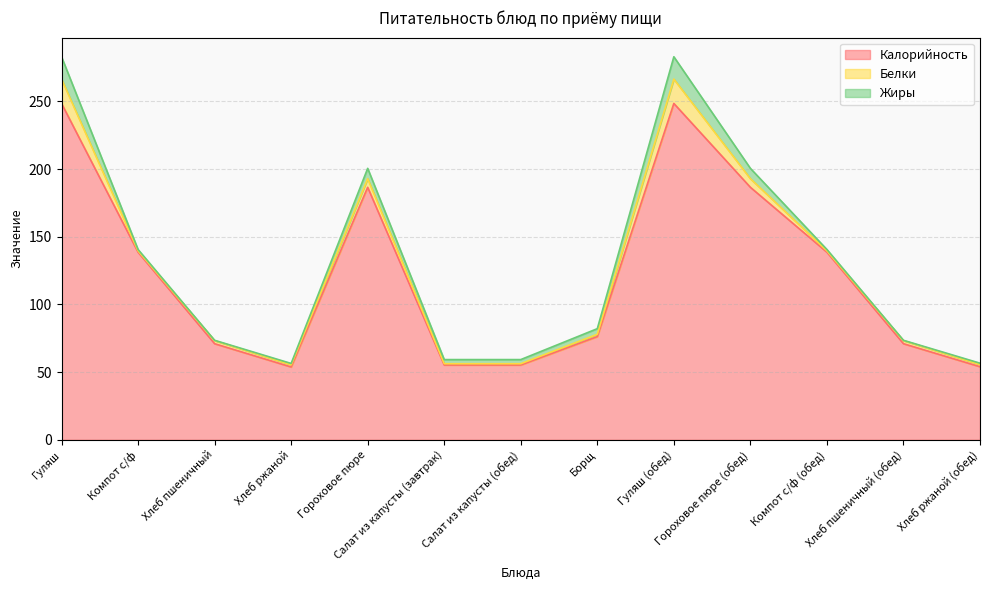

At which category is the sum across all series the highest?

Гуляш